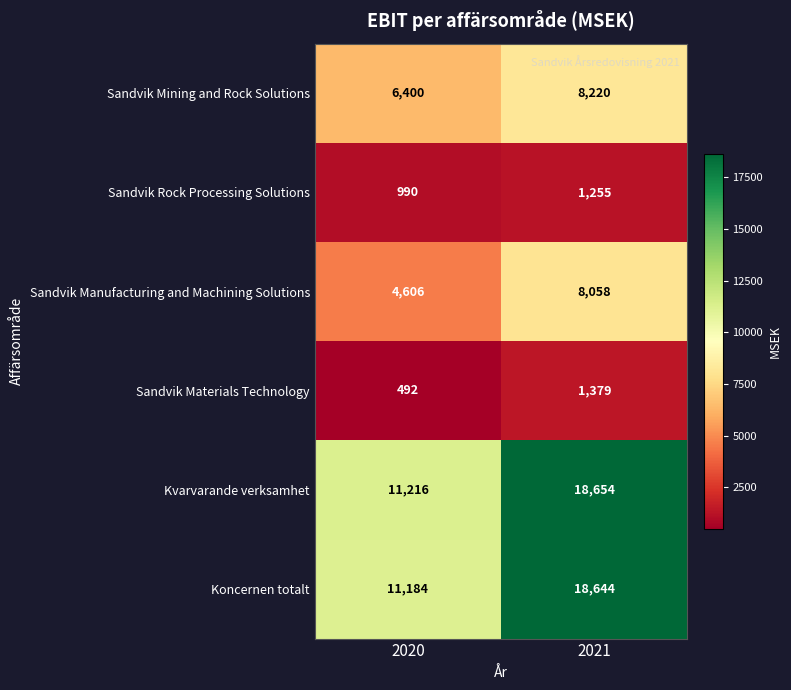

What is the maximum value shown in the chart?

18654